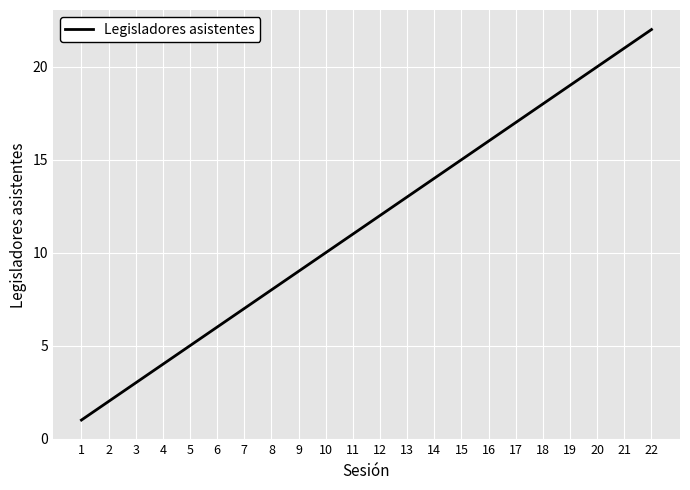

Rank the categories by value from highest to lowest.

22, 21, 20, 19, 18, 17, 16, 15, 14, 13, 12, 11, 10, 9, 8, 7, 6, 5, 4, 3, 2, 1